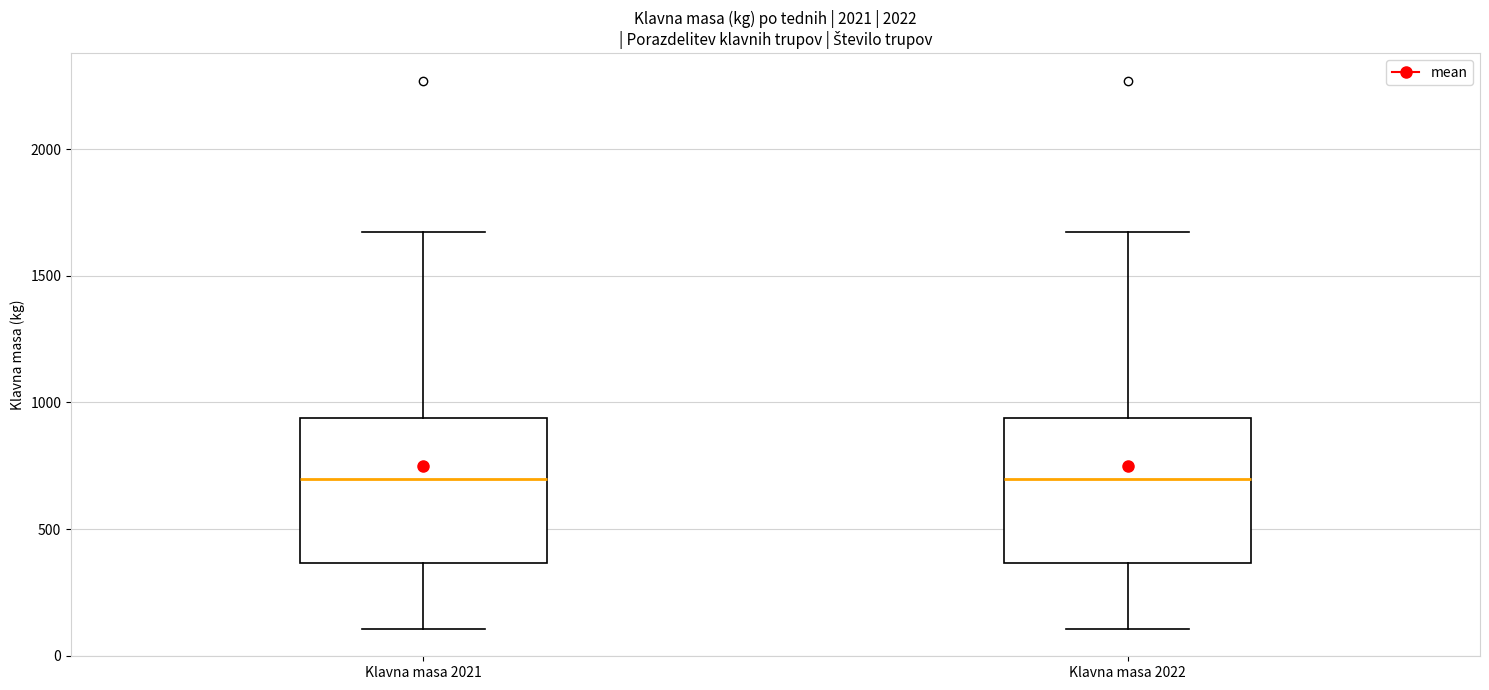

Reading left to right, transcribe this box plot: for each box, give where its median line is, the range the box spans, and where its two whiskers end, as read against the y-axis. The values are not printed on the chart, so give them approximately, as read against the axis.

Klavna masa 2021: median 700, box 350 to 950, whiskers 100 to 1650
Klavna masa 2022: median 700, box 350 to 950, whiskers 100 to 1650